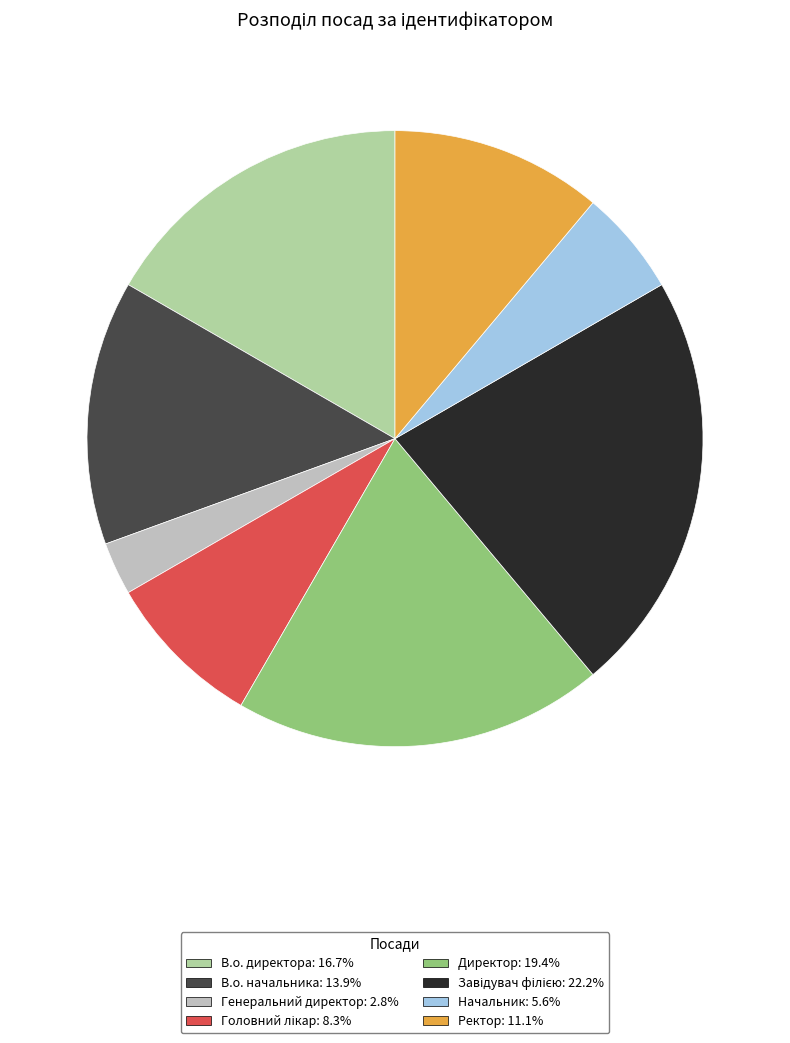

What is the smallest slice in the pie chart?

Генеральний директор